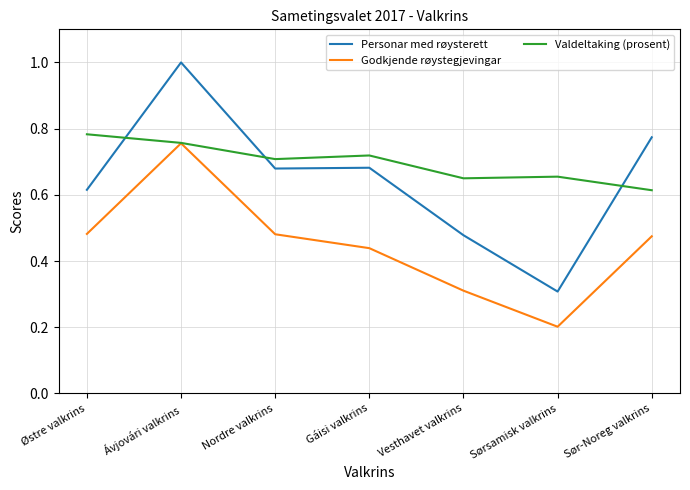

What is the difference between the maximum and minimum values in the Valdeltaking (prosent) series?

0.2